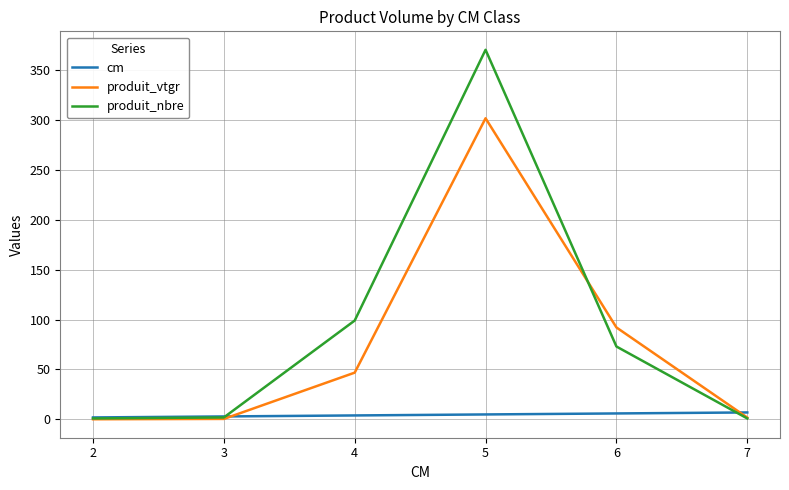

Which series ends up on top after the final intersection of produit_nbre and cm?

cm